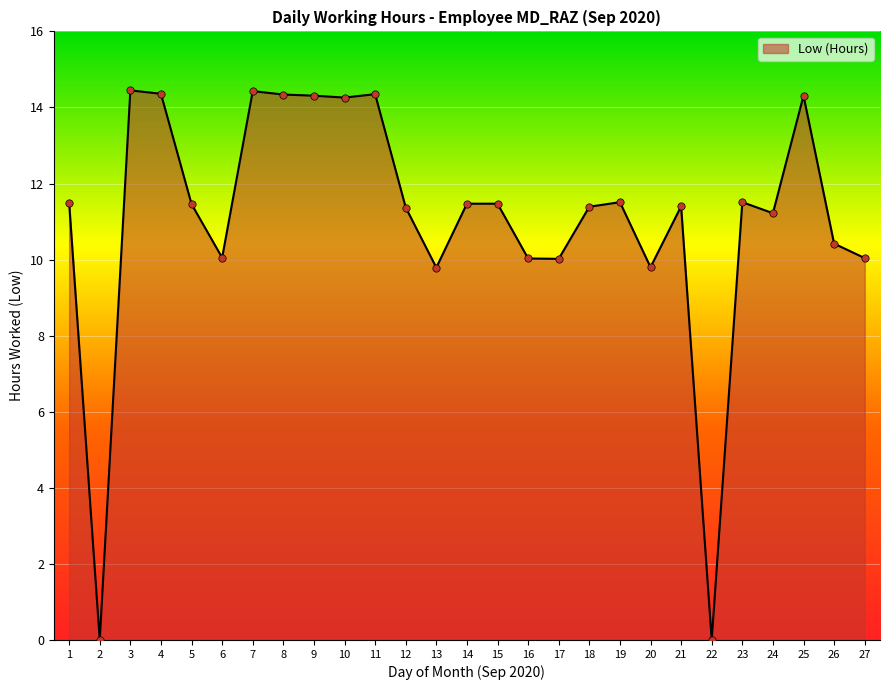

What is the change in value from 1 to 25?

+2.8